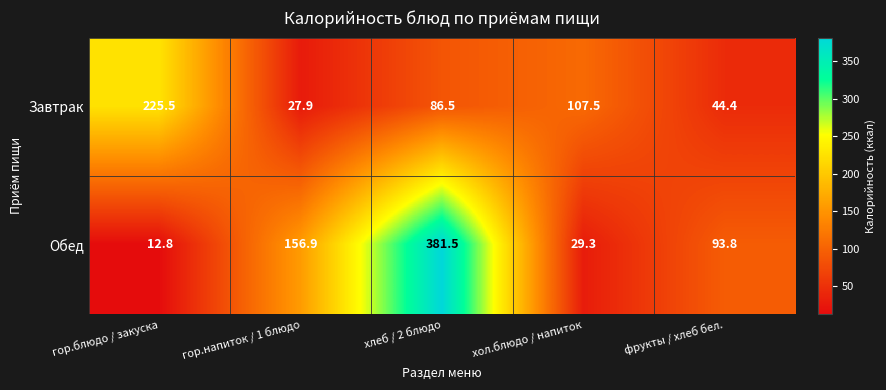

Which series has the largest range (max minus min)?

Обед